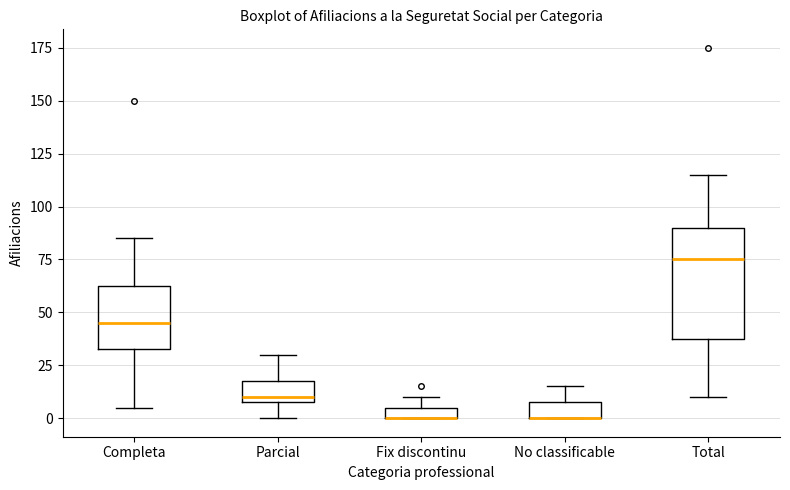

Where is the lower edge of the box for Fix discontinu on the y-axis? The values are not printed on the chart, so give them approximately, as read against the axis.

0